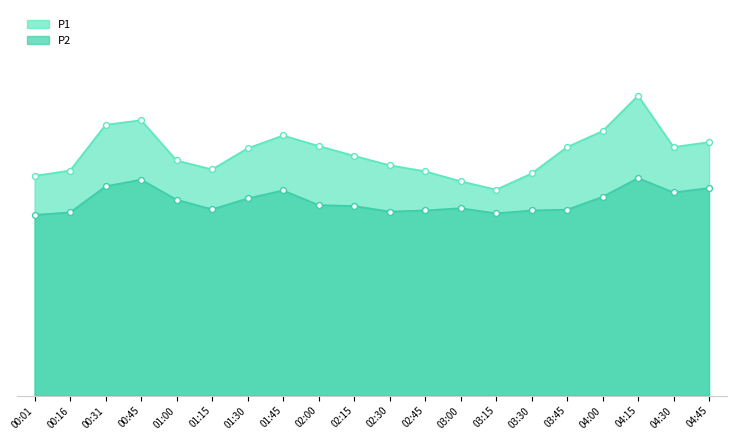

Which series contains the highest Y value?

P1